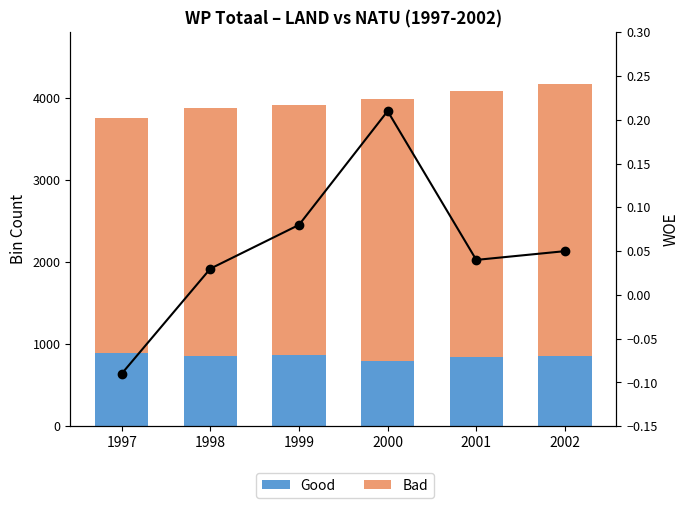

Which label corresponds to the largest value in the chart?

2002